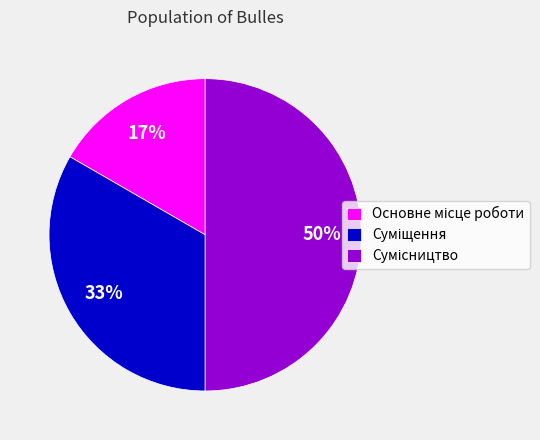

To the nearest percent, what is the average slice percentage?

33%